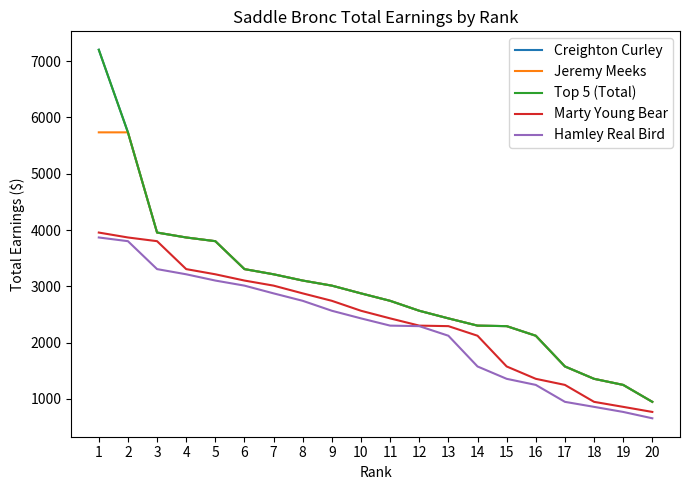

Where does the Creighton Curley series first go above 2874?

1